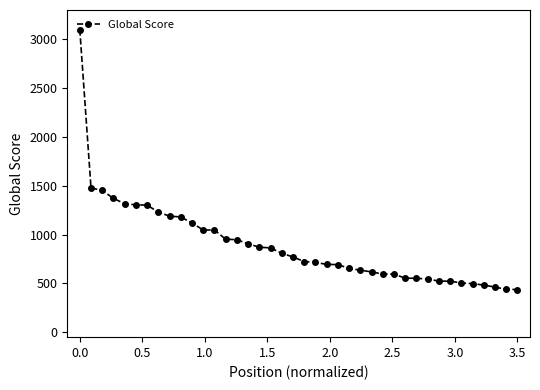

What is the maximum value shown in the chart?

3100